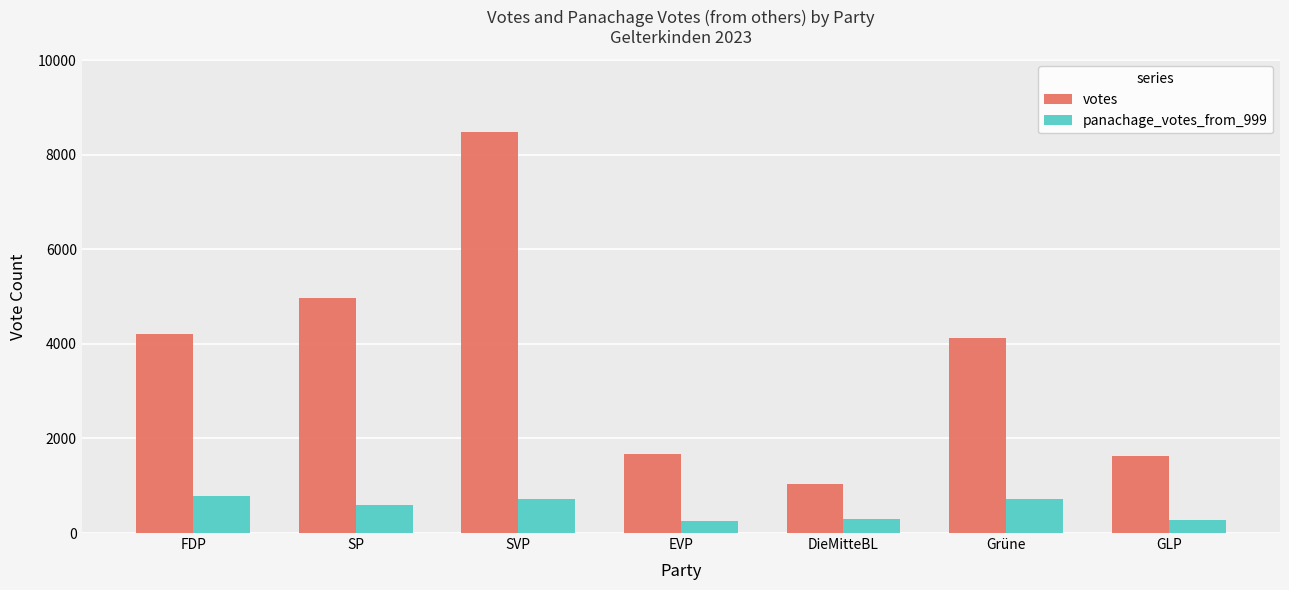

Where does the panachage_votes_from_999 series first go above 587?

FDP